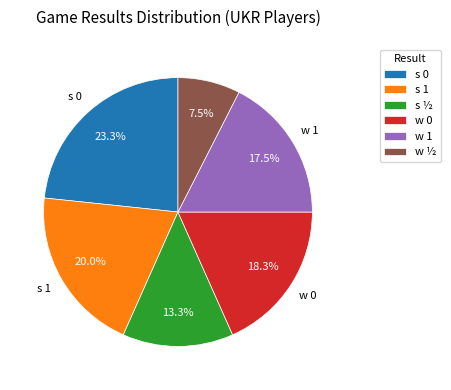

Count the number of slices in the pie.

6